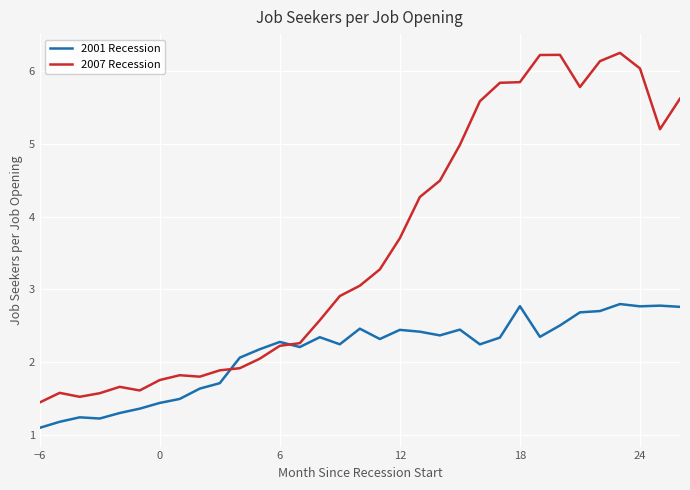

Rank the series by their maximum value, from highest to lowest.

2007 Recession, 2001 Recession